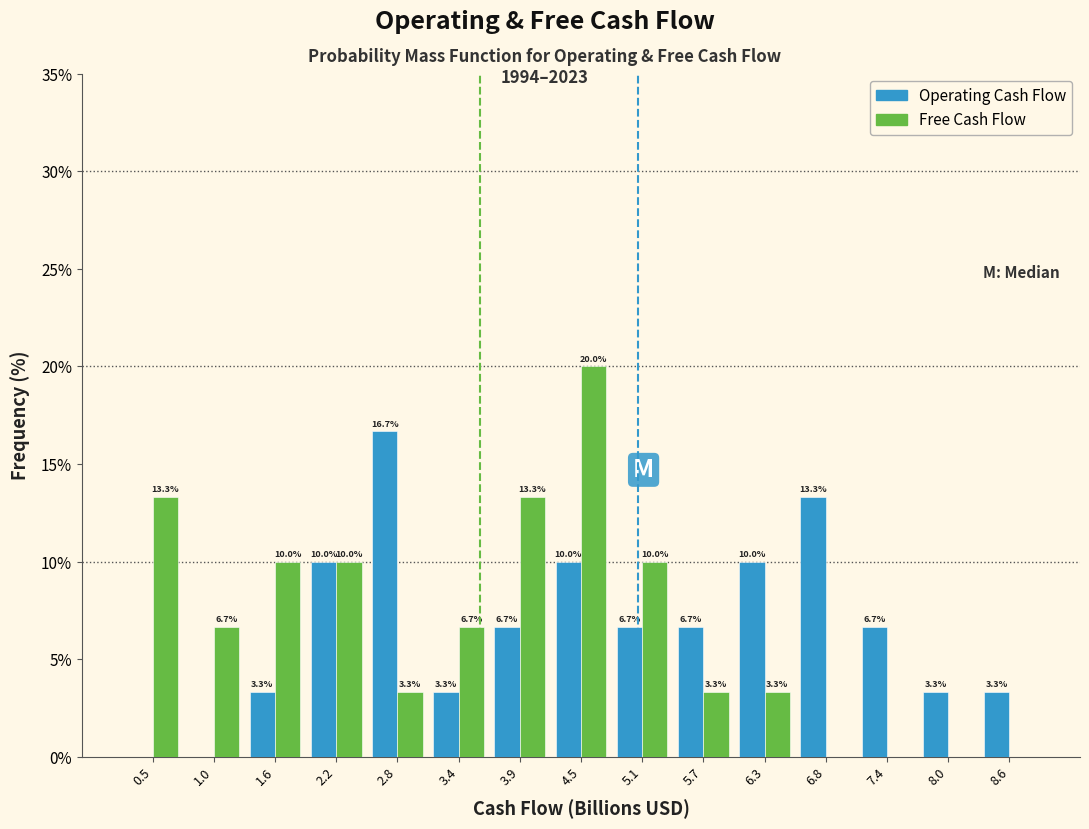

In the Operating Cash Flow series, which range on the x-axis has the tallest bar?

2.5 to 3.1